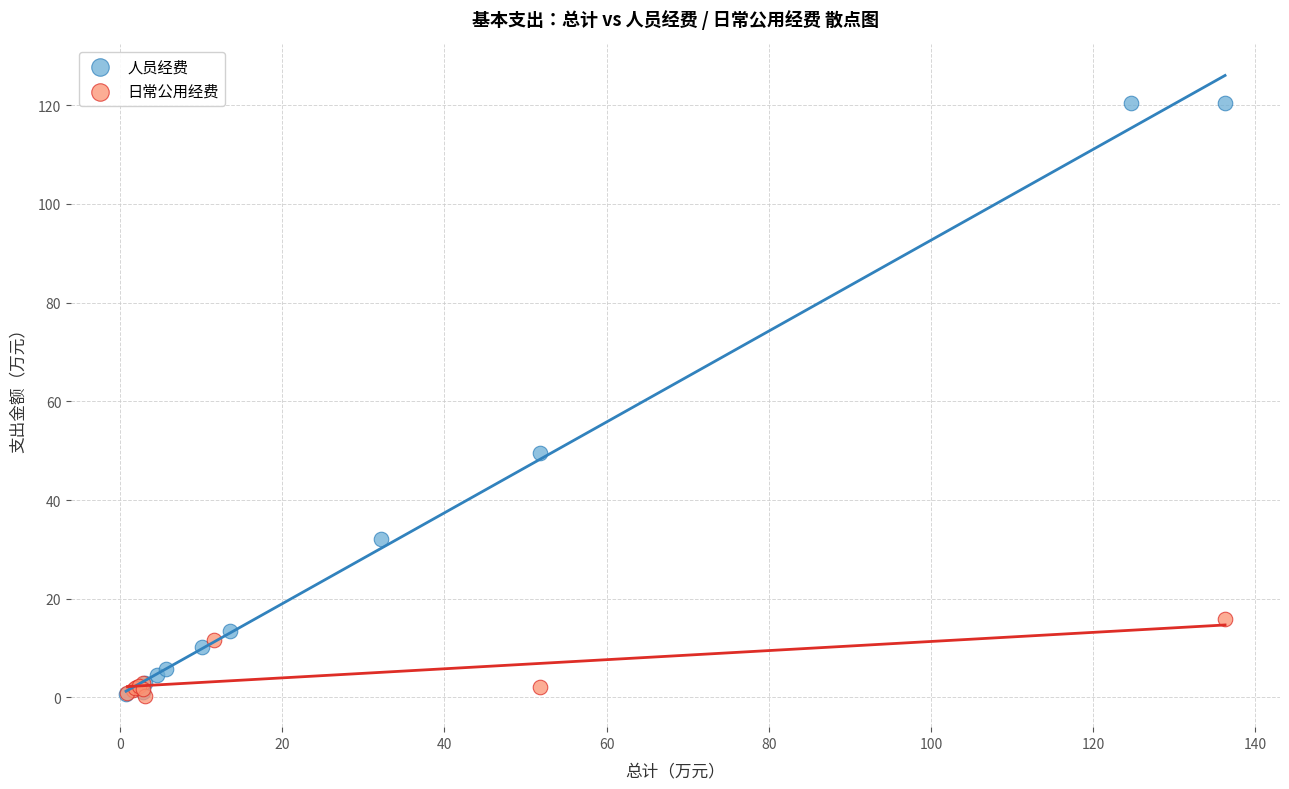

Which series reaches the maximum Y coordinate?

人员经费